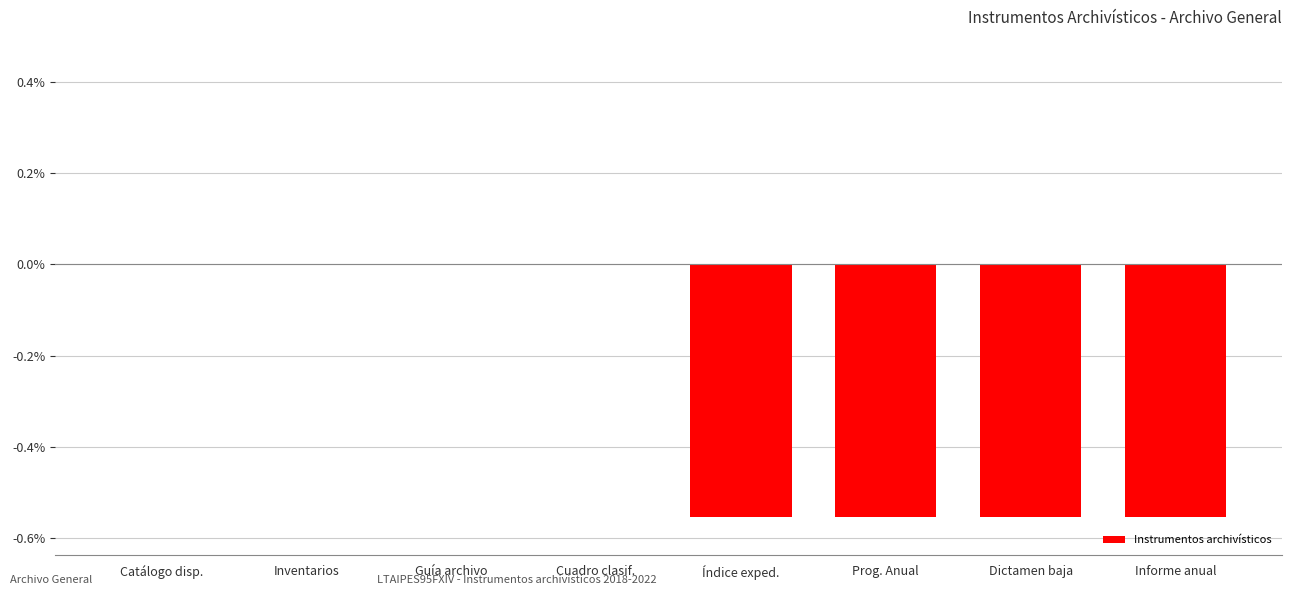

Is it true that the value at Dictamen baja is -0.9?

False